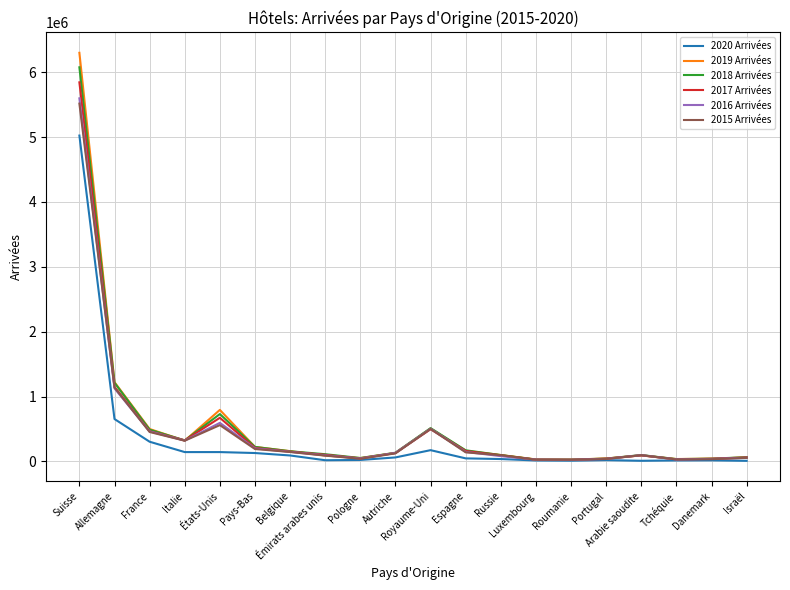

Which label corresponds to the largest value in the chart?

Suisse